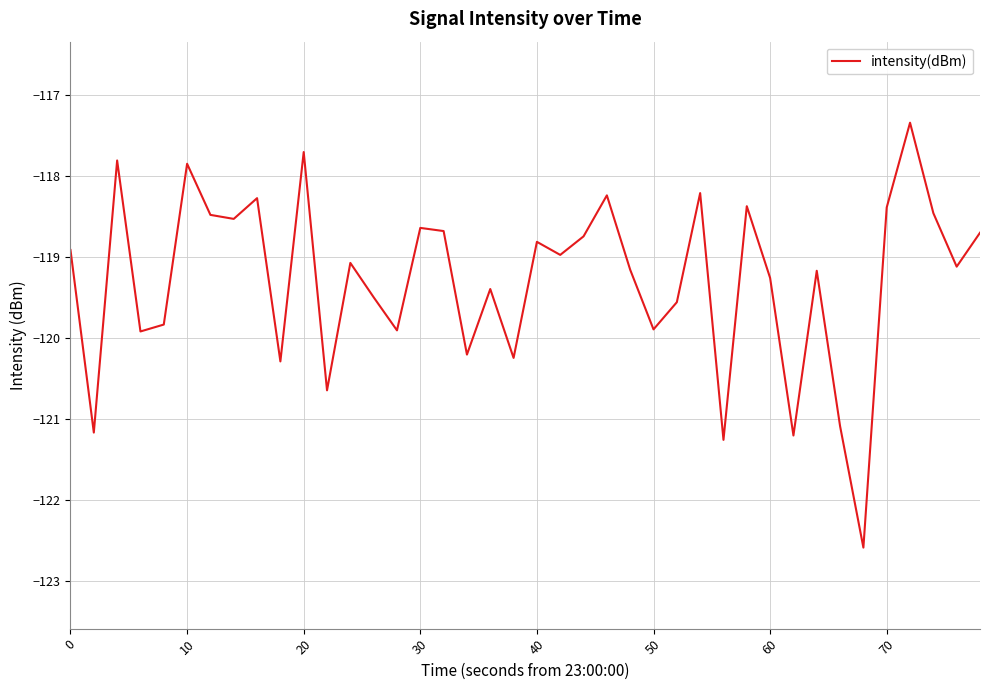

How many lines are shown in the chart?

1